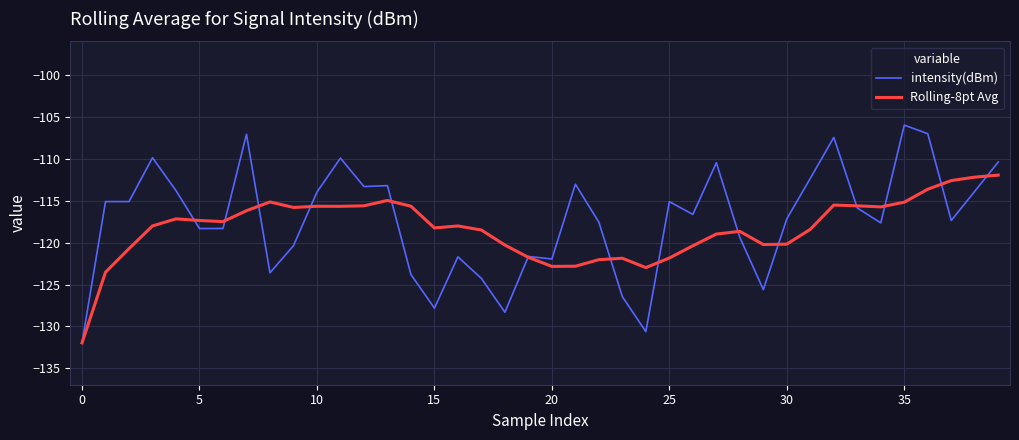

List the series in order of their peak value, highest first.

intensity(dBm), Rolling-8pt Avg